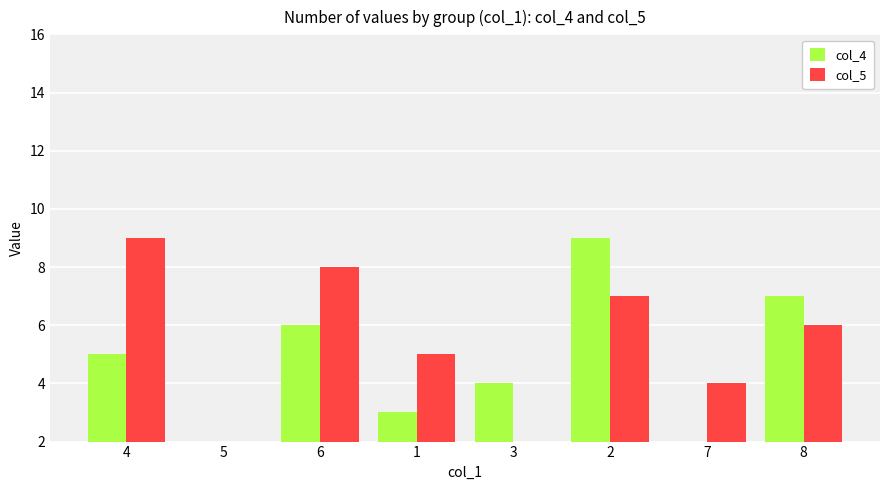

What is the highest value of the col_5 series?

9